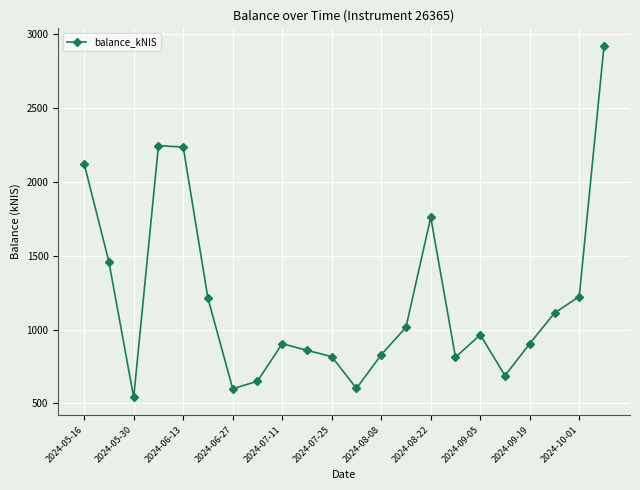

Count the number of values greater than 964.

11